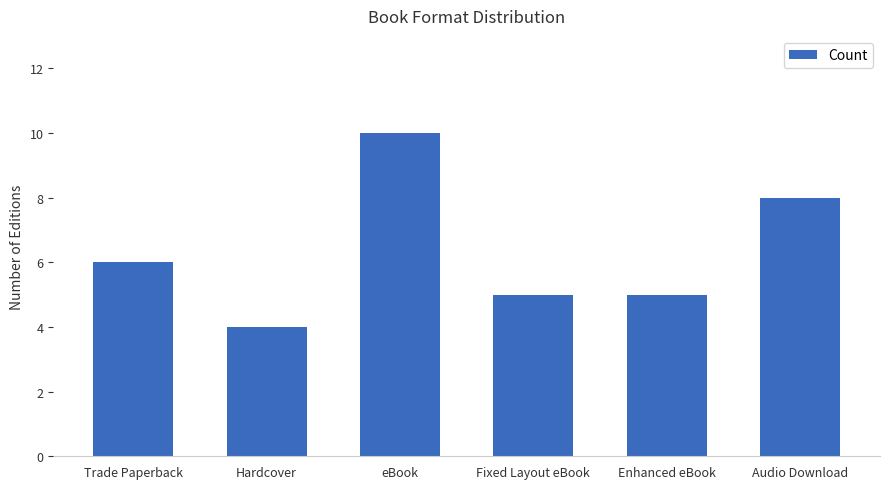

What is the change in value from Hardcover to Audio Download?

+4